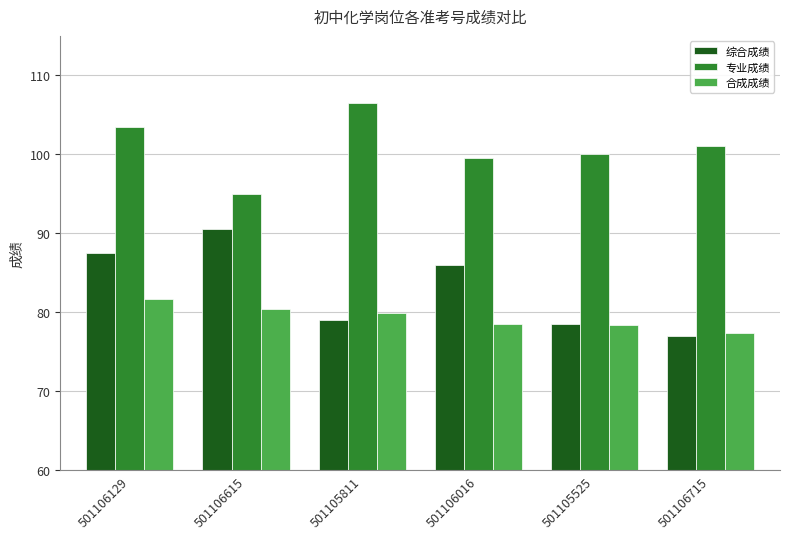

Is the value of 专业成绩 at 501105811 greater than the value of 综合成绩 at 501106615?

Yes